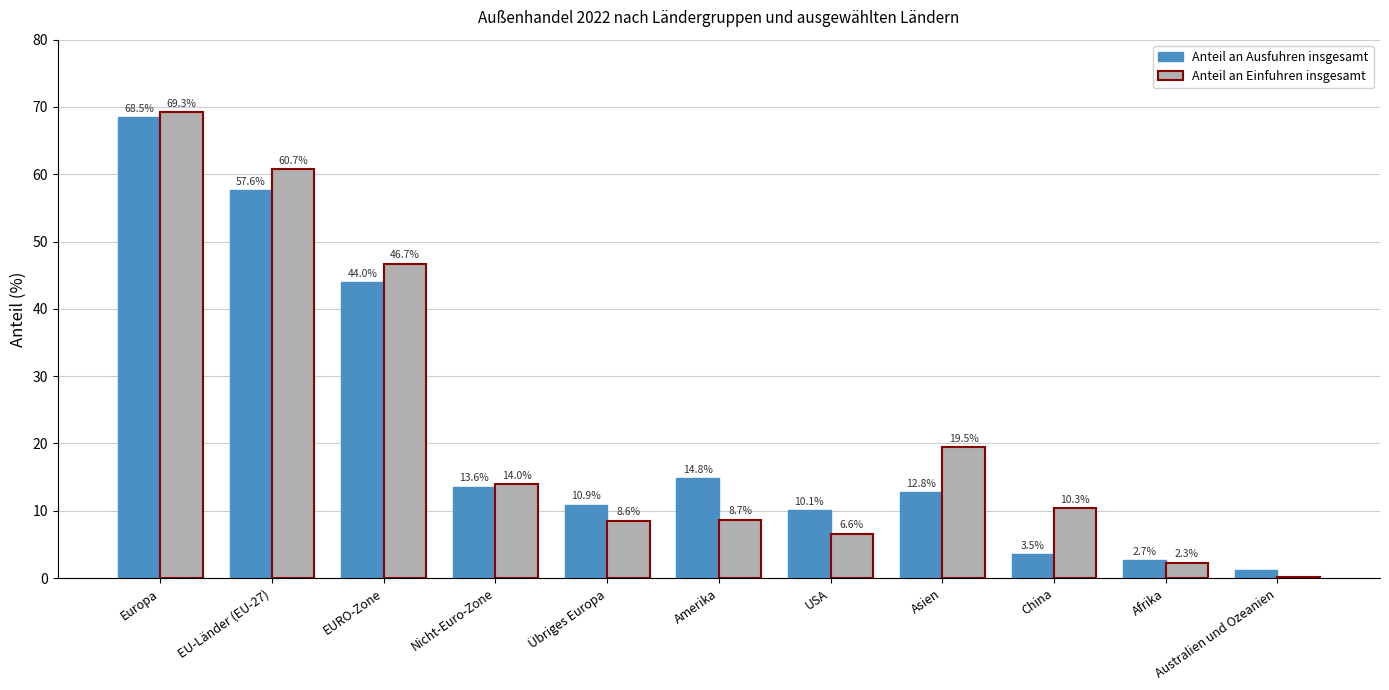

How many categories are shown in the chart?

11